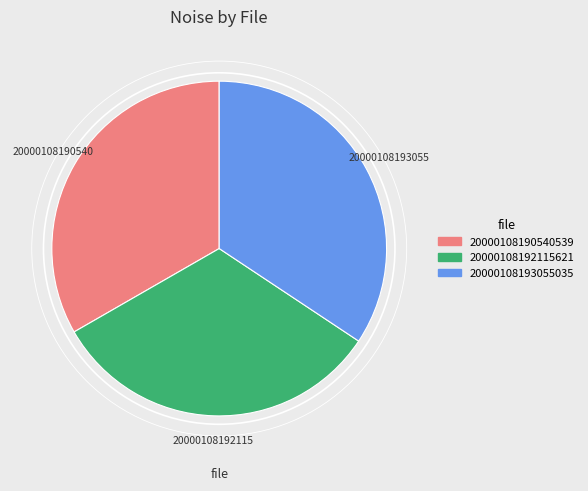

Which category has the smallest portion of the pie?

20000108192115621